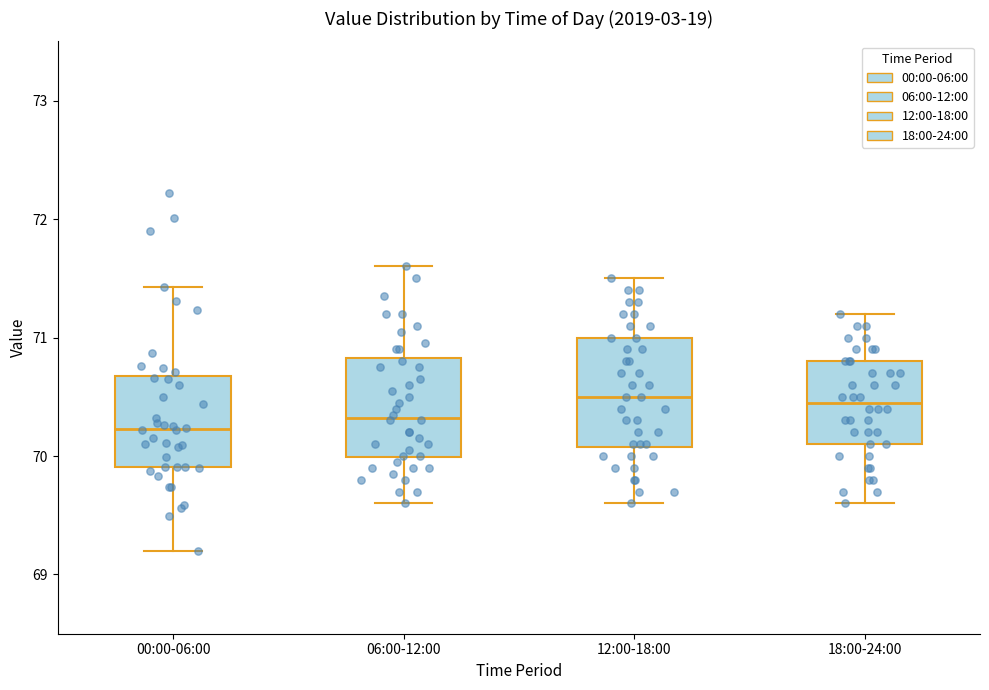

Reading left to right, transcribe this box plot: for each box, give where its median line is, the range the box spans, and where its two whiskers end, as read against the y-axis. The values are not printed on the chart, so give them approximately, as read against the axis.

00:00-06:00: median 70.2, box 69.9 to 70.7, whiskers 69.2 to 71.4
06:00-12:00: median 70.3, box 70.0 to 70.8, whiskers 69.6 to 71.6
12:00-18:00: median 70.5, box 70.1 to 71.0, whiskers 69.6 to 71.5
18:00-24:00: median 70.5, box 70.1 to 70.8, whiskers 69.6 to 71.2